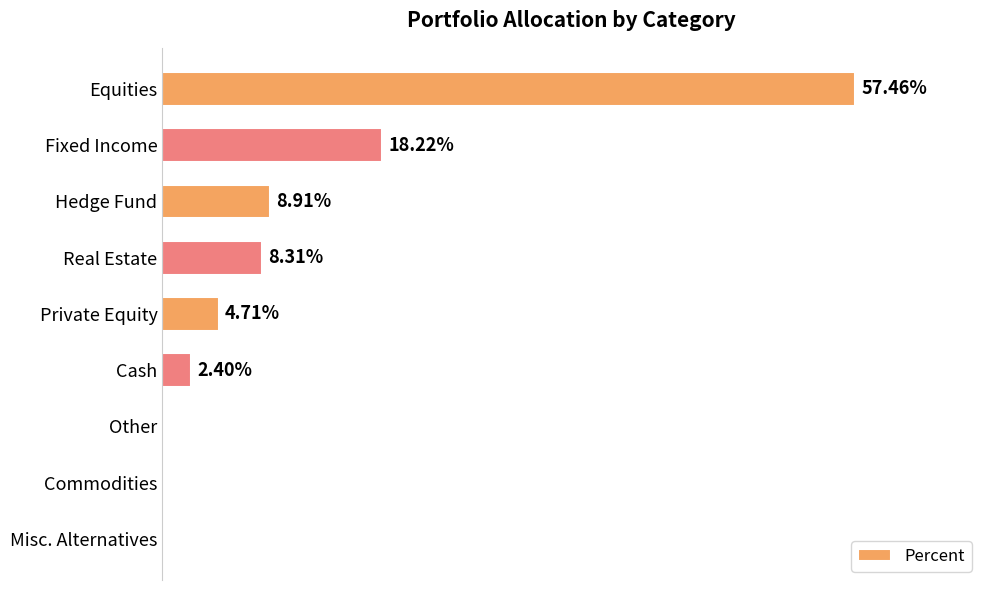

Where is the data nearest to the value 28?

Fixed Income